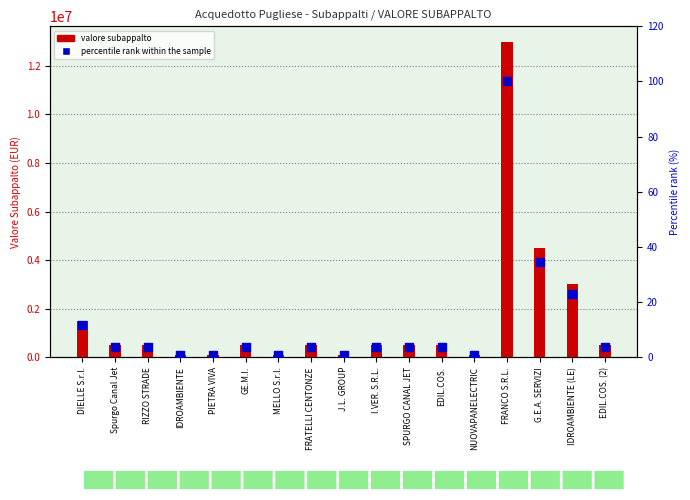

Which series contains the lowest Y value?

percentile rank within the sample